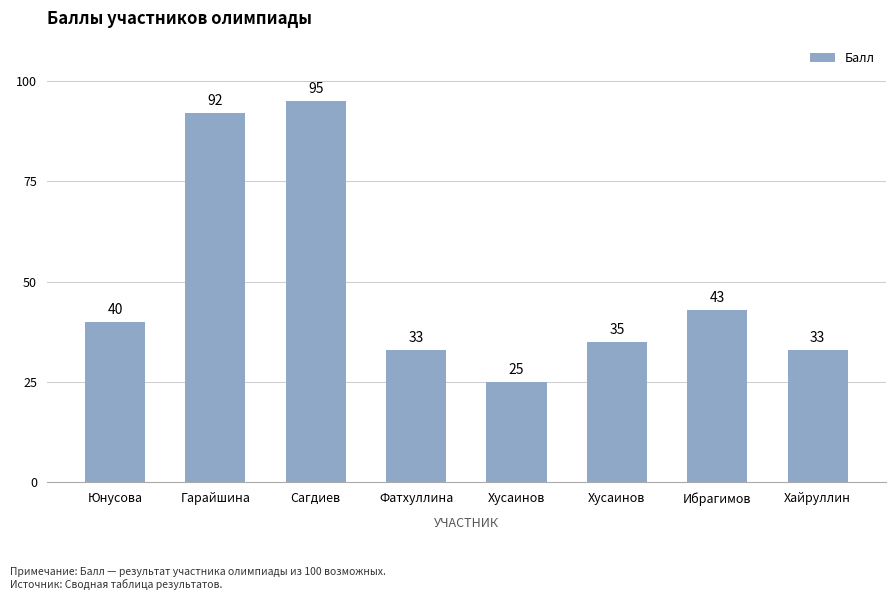

Does the chart contain any negative values?

No